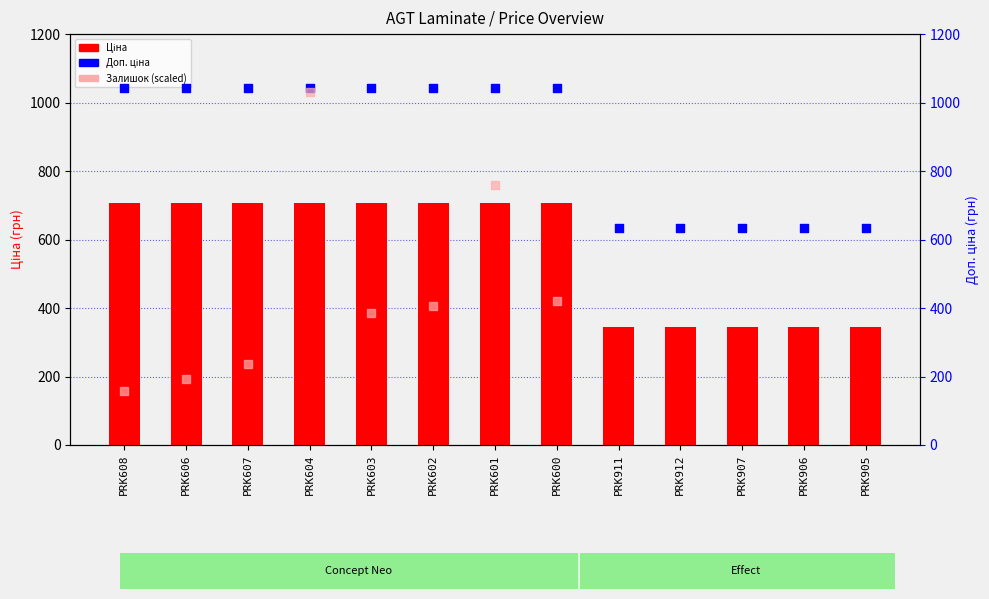

At how many categories does at least one series exceed 673?

8